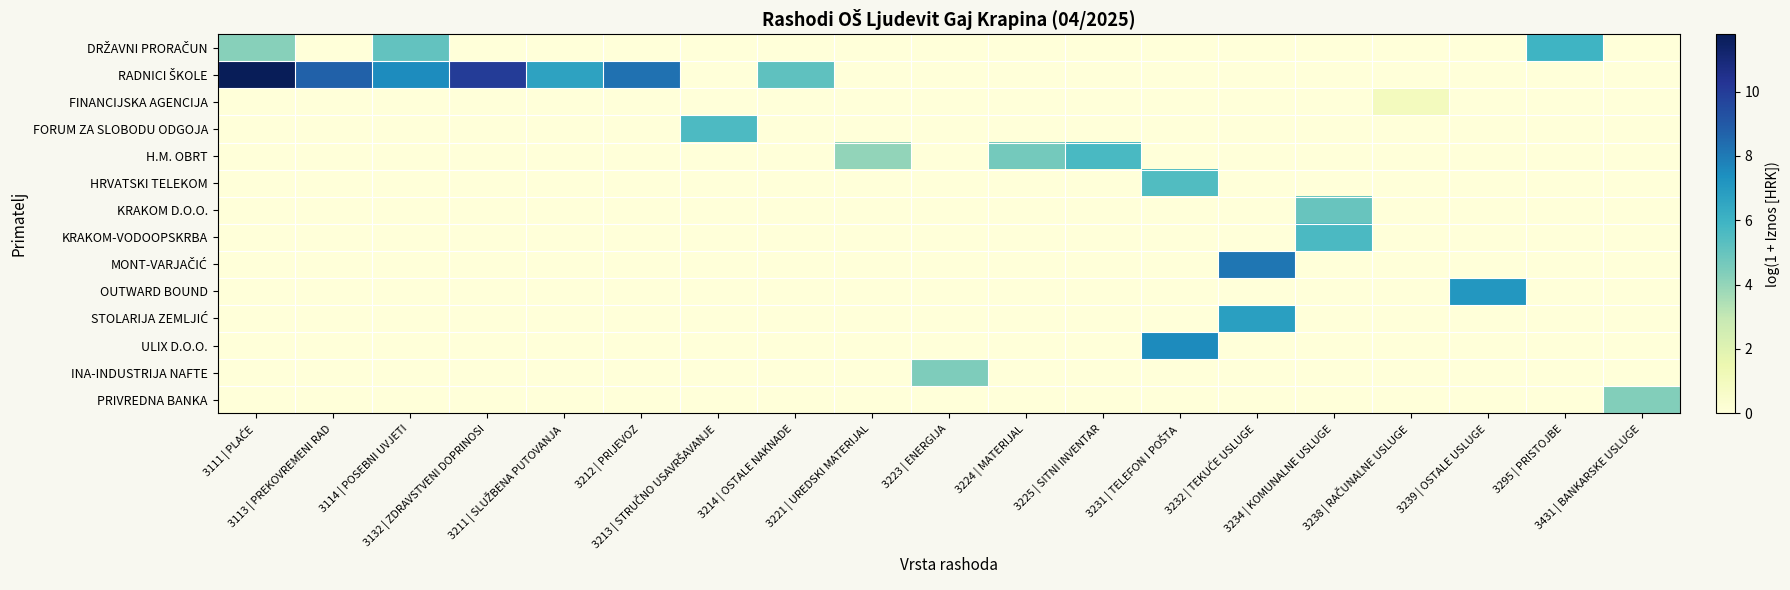

What is the total value across all series at 3431 | BANKARSKE USLUGE?

4.3